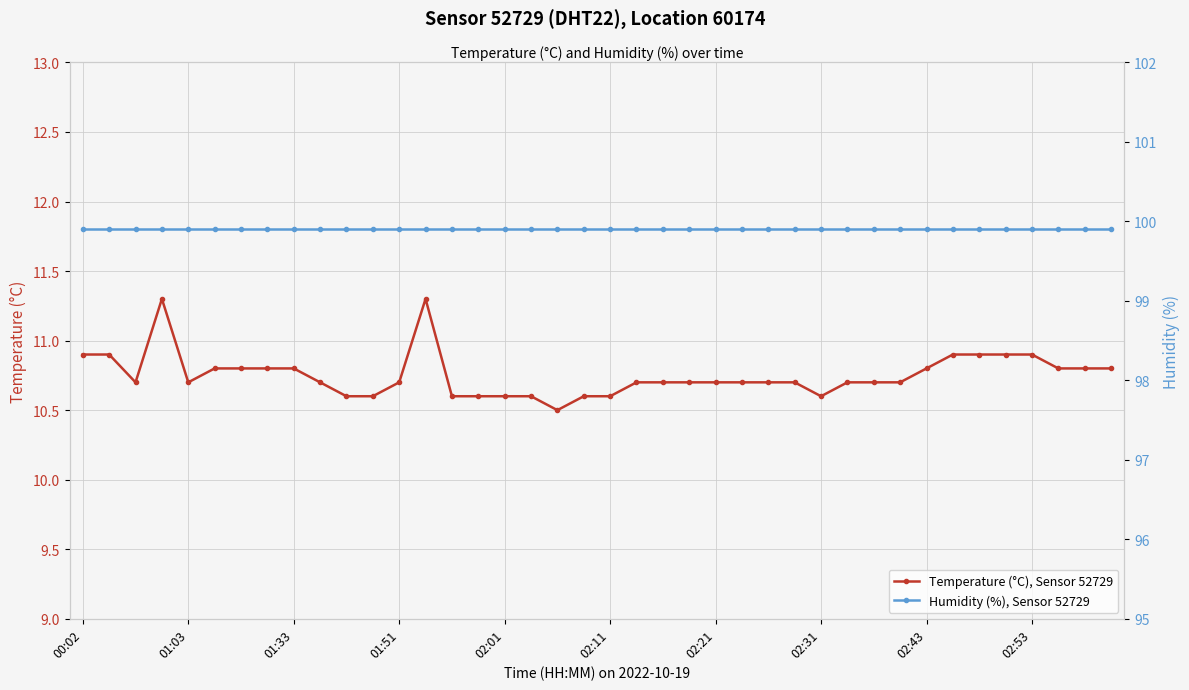

Rank the series by their average value, from highest to lowest.

Humidity (%), Sensor 52729, Temperature (°C), Sensor 52729